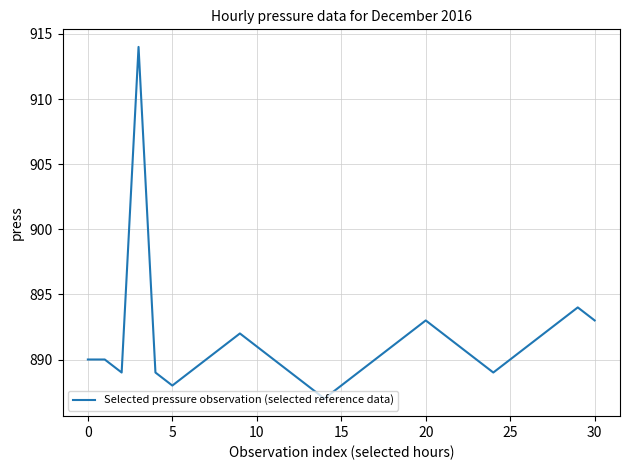

What is the minimum value shown in the chart?

887